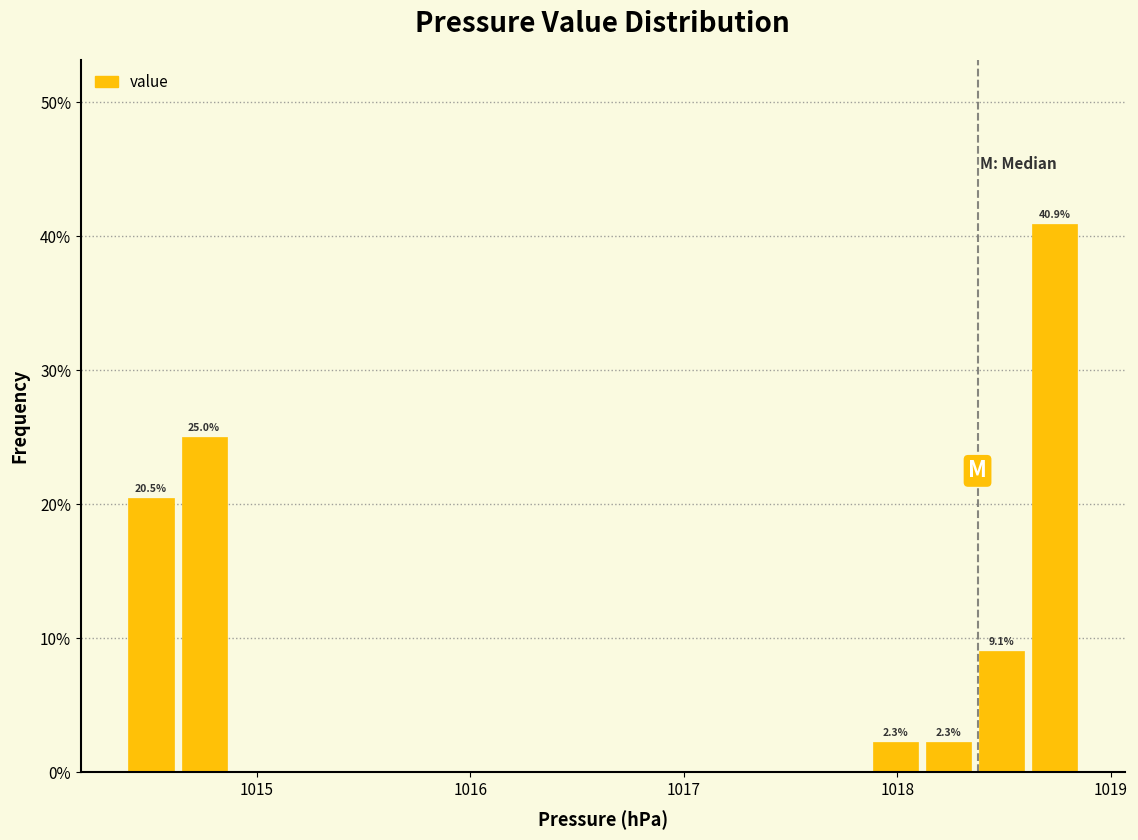

Around what value on the x-axis is the tallest bar? Give the approximate position of its centre, as read against the axis.

1018.7